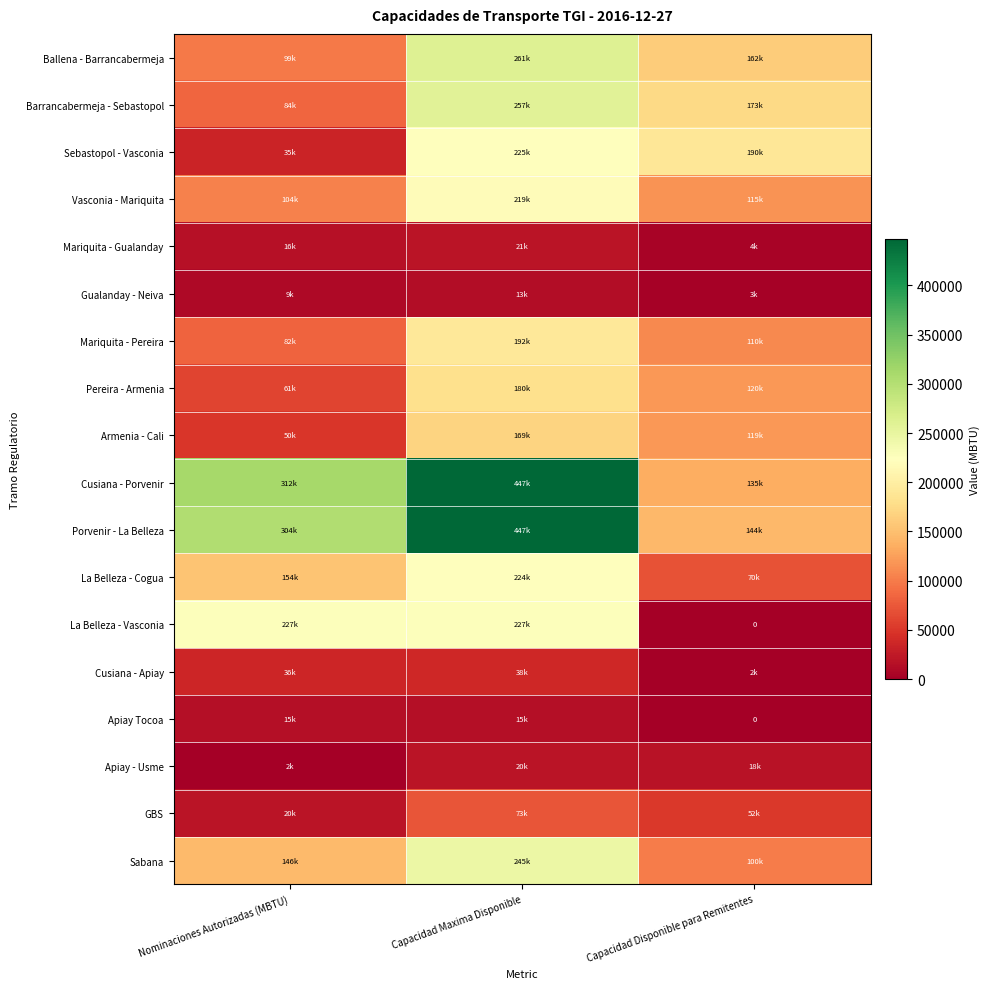

Which series has the largest total across all categories?

Cusiana - Porvenir